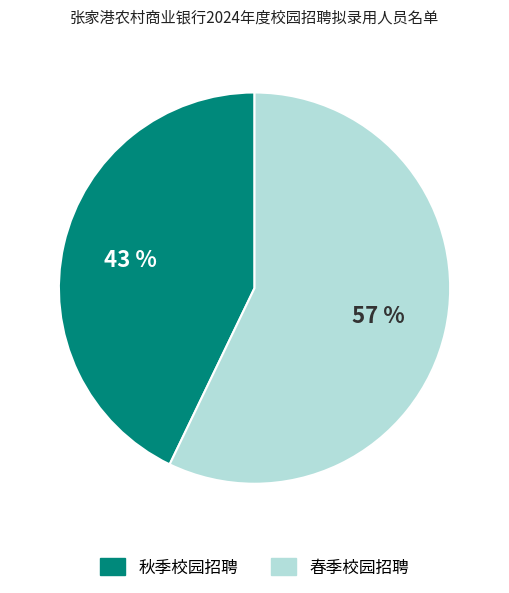

The 秋季校园招聘 slice represents 43% of the pie. True or false?

True